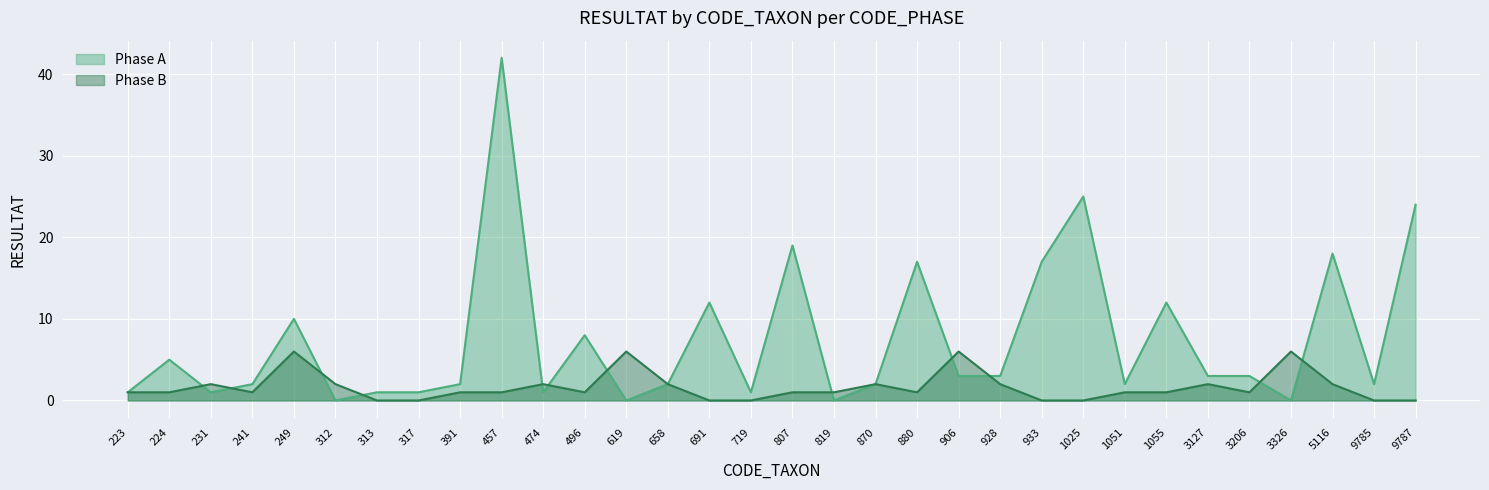

True or false: Phase A and Phase B intersect in this chart.

True